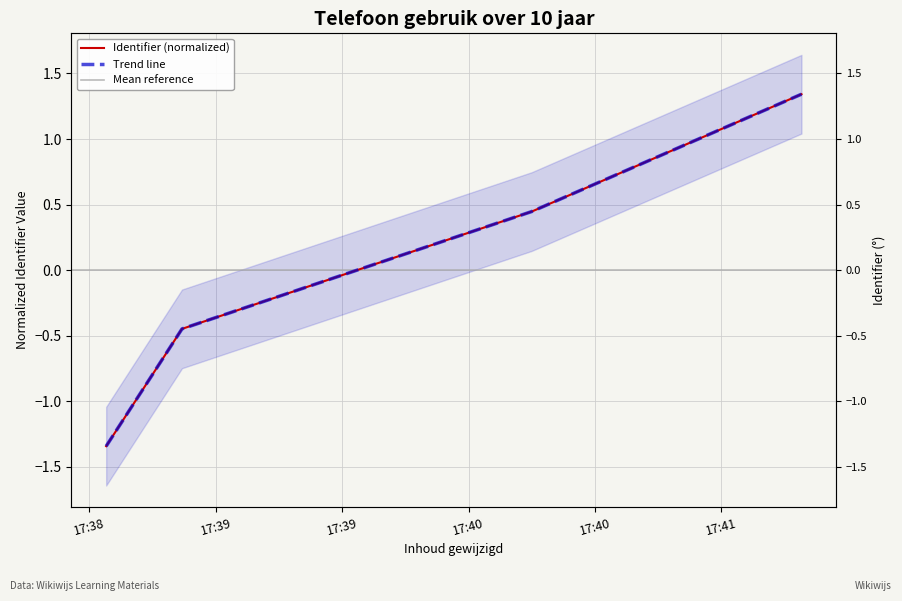

At which label does the data first exceed 0?

2022-05-18 17:40:15